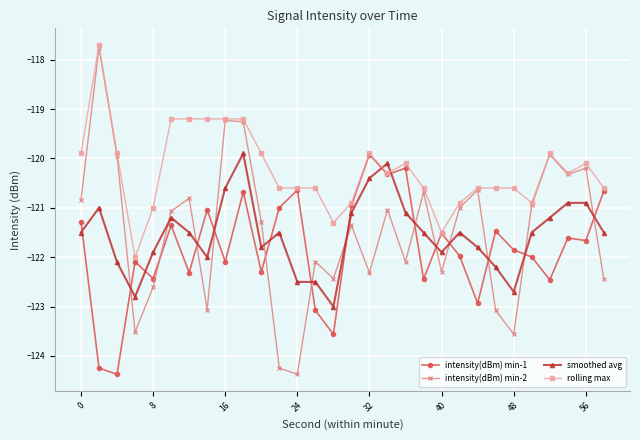

What is the average value of the intensity(dBm) min-1 series?

-121.8